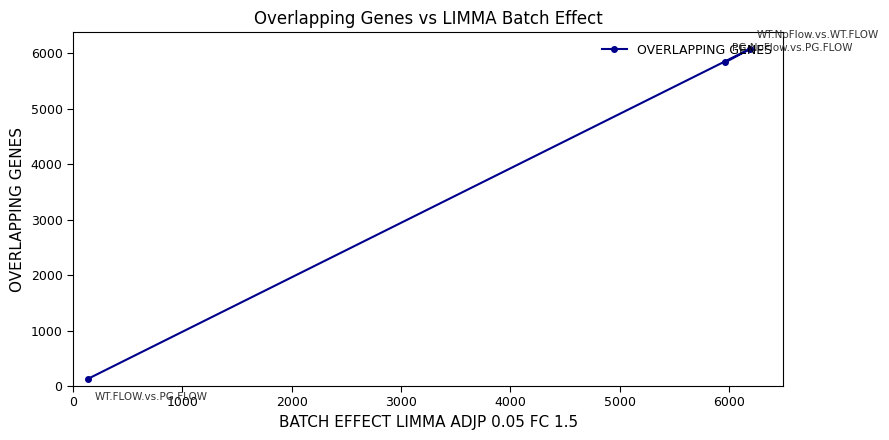

What is the sum of all values?

12043